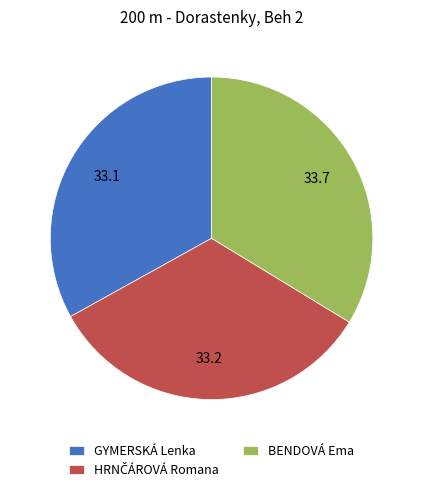

What is the ratio of the value at BENDOVÁ Ema to the value at GYMERSKÁ Lenka?

1.0